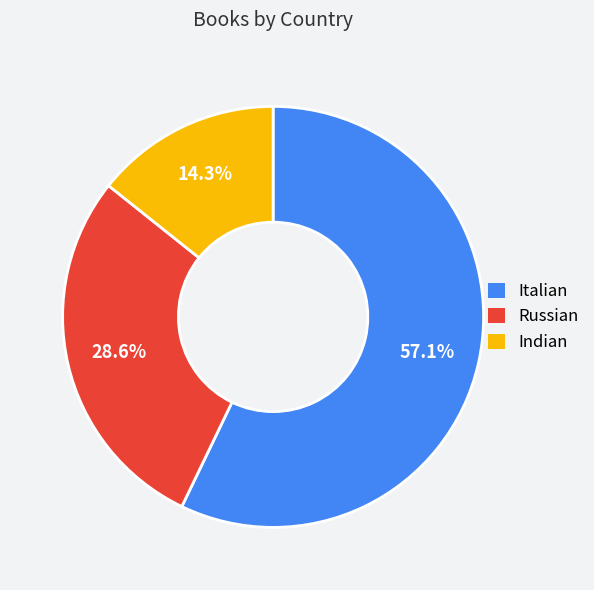

To the nearest percent, what portion does Indian represent?

14%